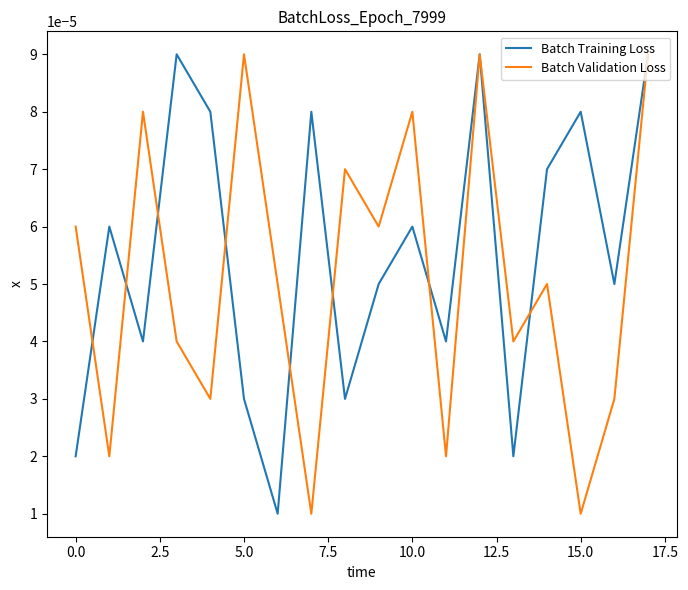

Rank the series by their average value, from lowest to highest.

Batch Validation Loss, Batch Training Loss